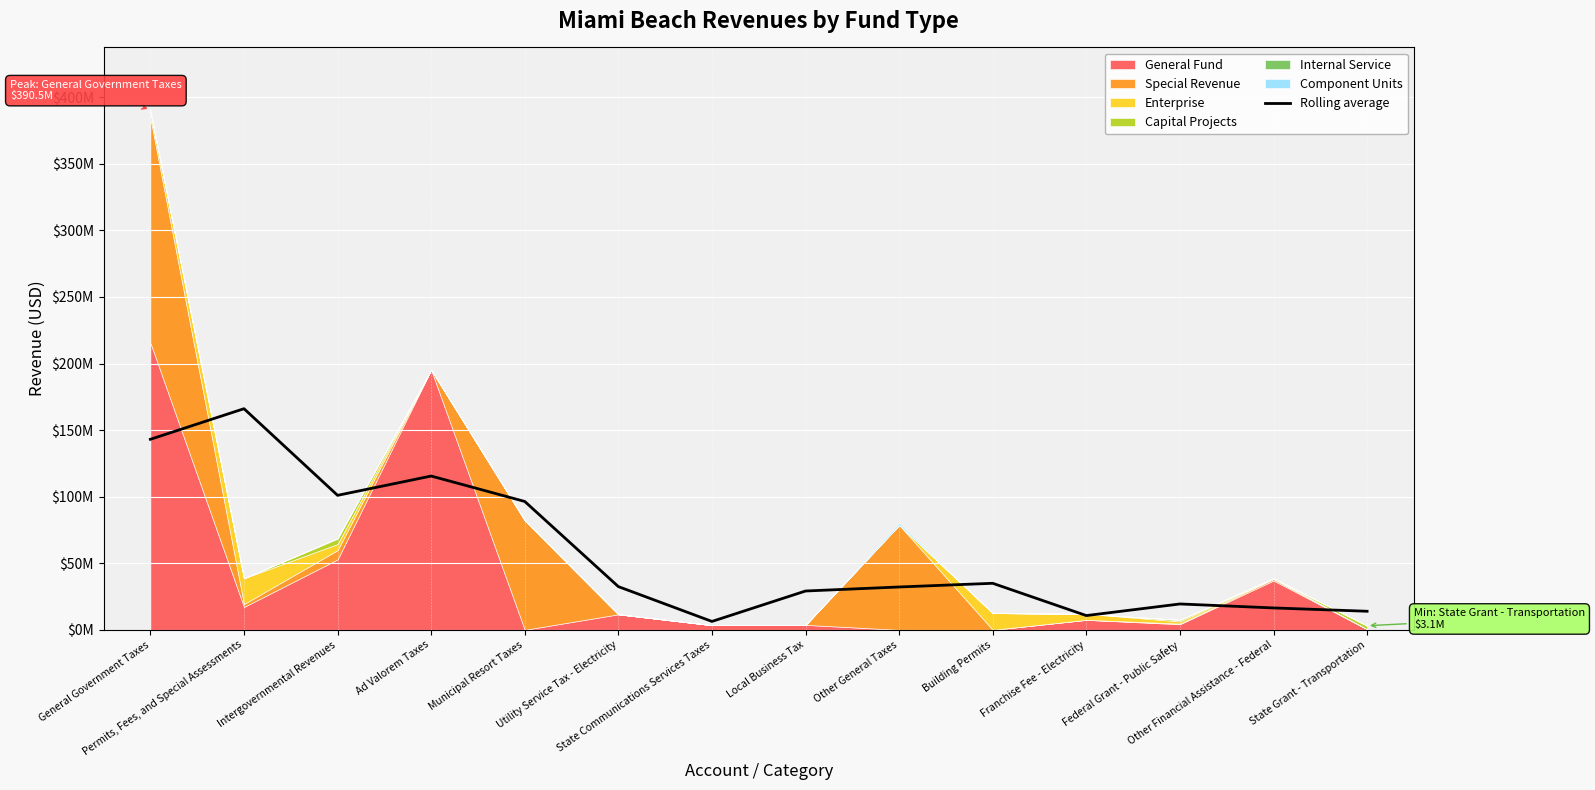

Reading left to right, list all the values displayed in this chart.

General Government Taxes=143081836.0	Permits, Fees, and Special Assessments=166063620.0	Intergovernmental Revenues=100996306.0	Ad Valorem Taxes=115490079.0	Municipal Resort Taxes=96392399.0	Utility Service Tax - Electricity=32453439.3	State Communications Services Taxes=6286573.0	Local Business Tax=29142695.3	Other General Taxes=32170539.0	Building Permits=34933417.3	Franchise Fee - Electricity=10693136.0	Federal Grant - Public Safety=19411116.7	Other Financial Assistance - Federal=16431869.0	State Grant - Transportation=13931924.0